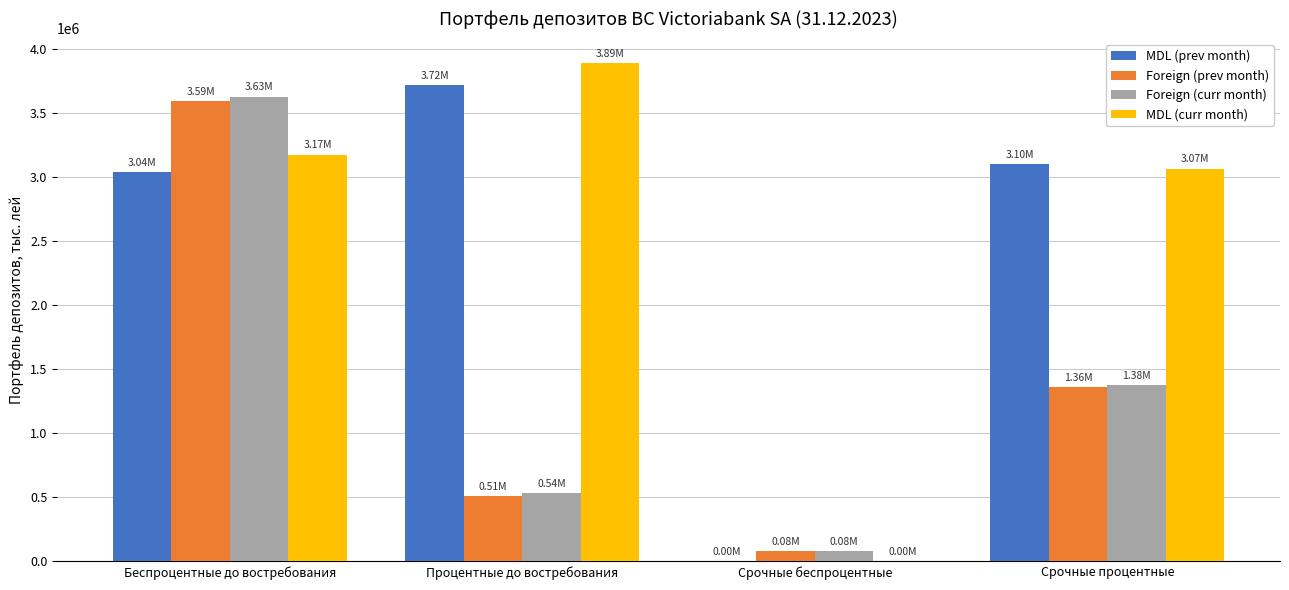

What is the sum of the Foreign (curr month) values at Процентные до востребования and Срочные процентные?

1913128.4